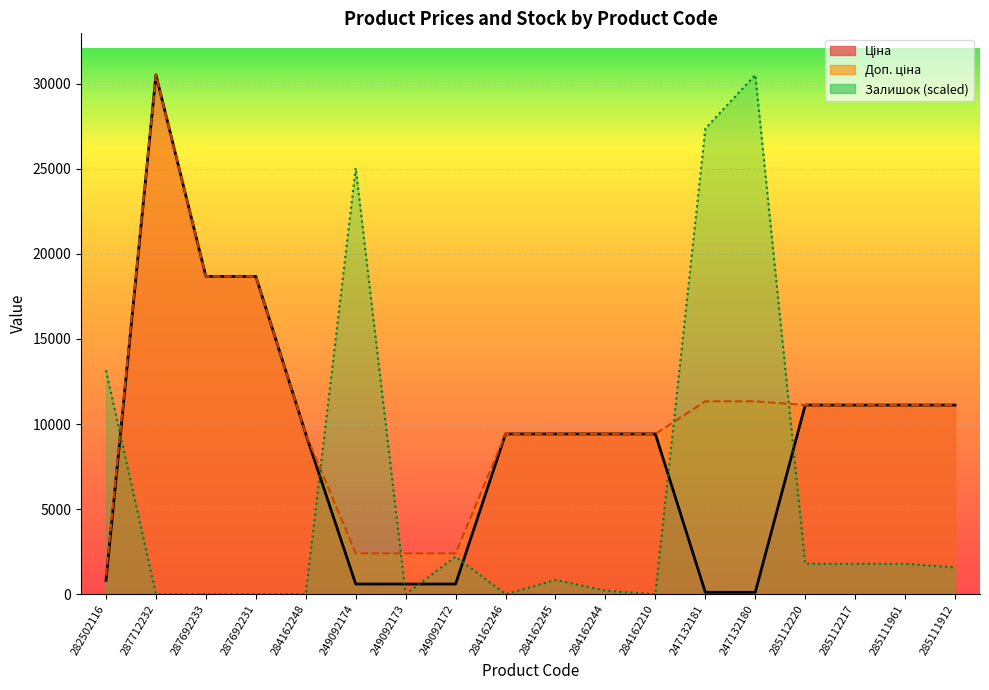

How many lines are shown in the chart?

3